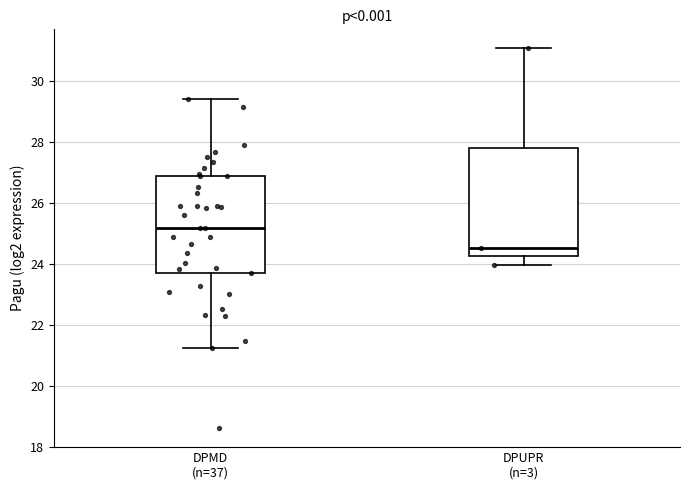

Comparing the boxes themselves (not the whiskers), which one is the tallest?

DPUPR (n=3)